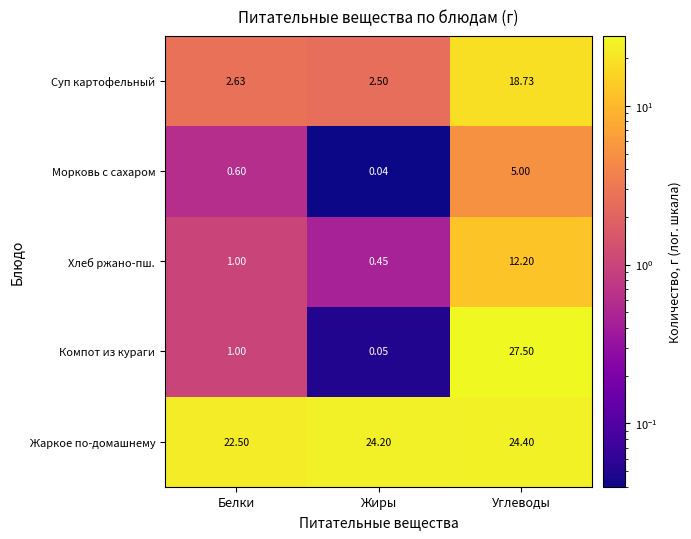

Which label corresponds to the smallest value in the chart?

Жиры